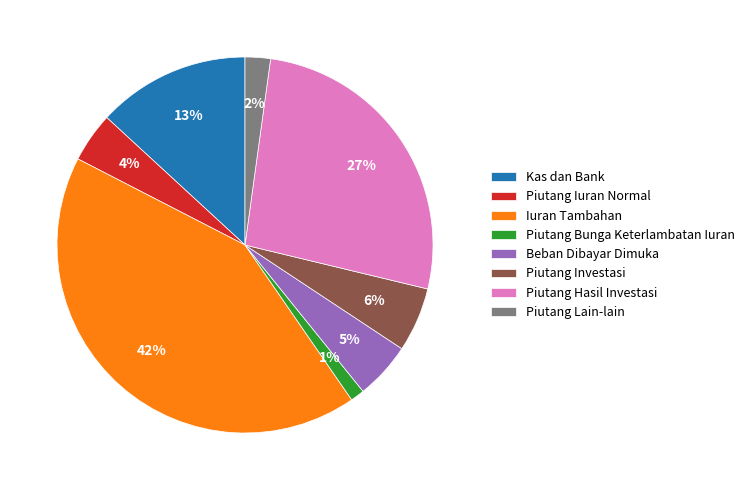

Count the number of slices in the pie.

8